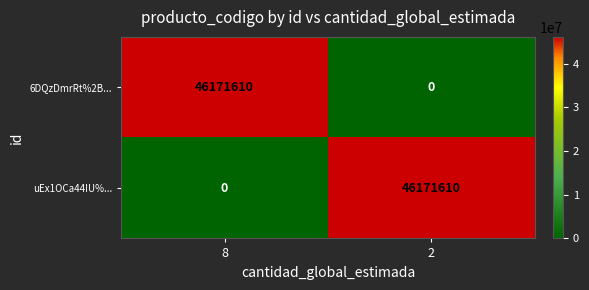

Rank the series at 8 from highest to lowest value.

6DQzDmrRt%2B..., uEx1OCa44IU%...